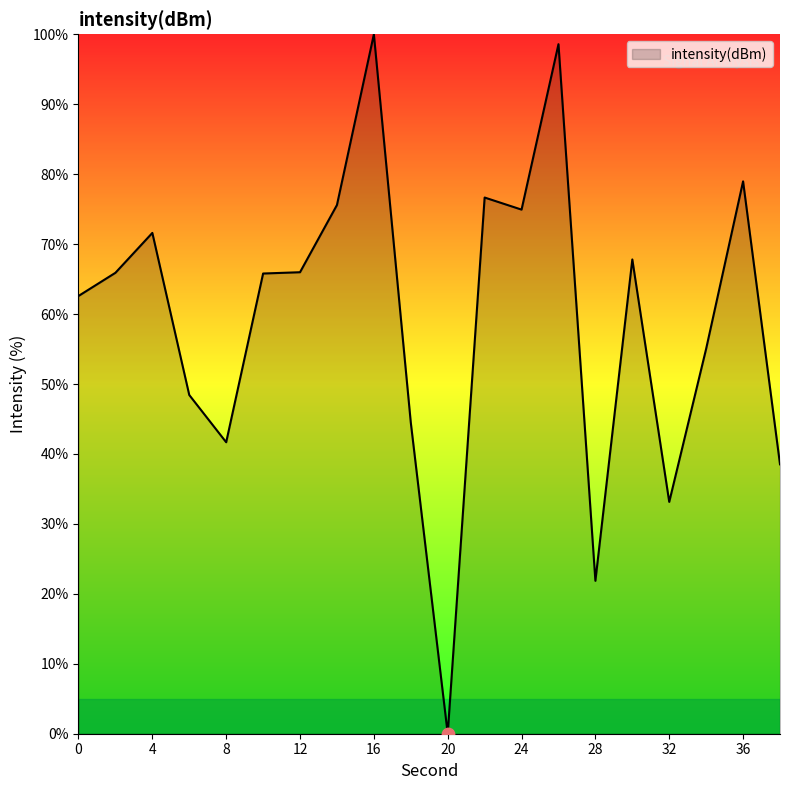

What is the maximum value shown in the chart?

100.0